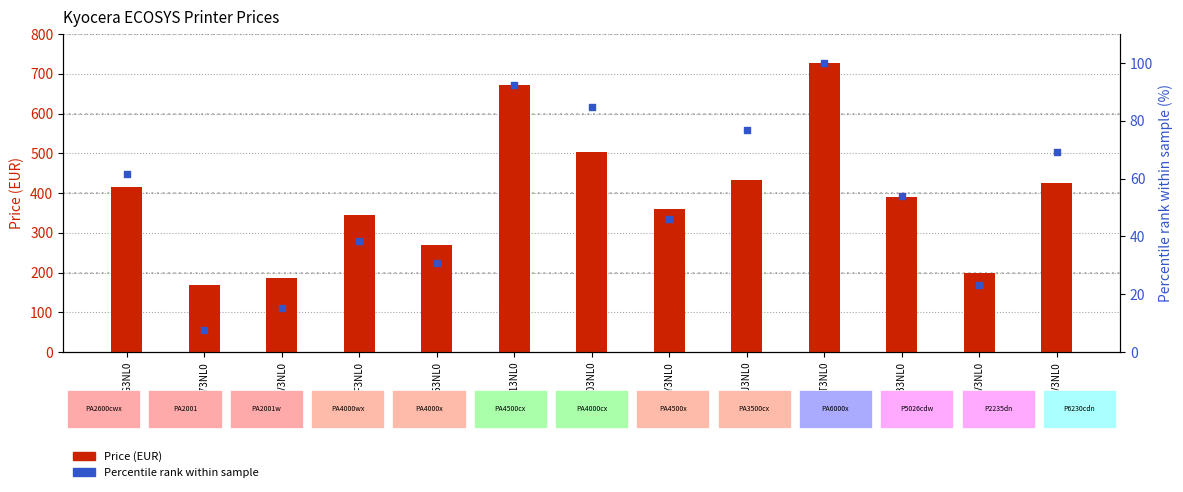

At which category is the sum across all series the highest?

110C0T3NL0